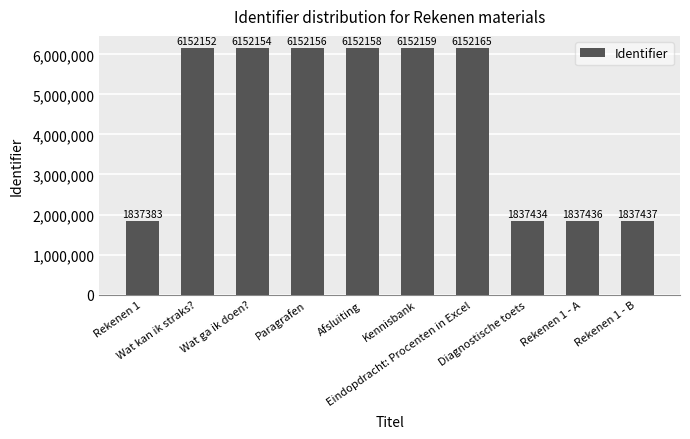

Read the value at Wat kan ik straks?, to the nearest 100.

6152200